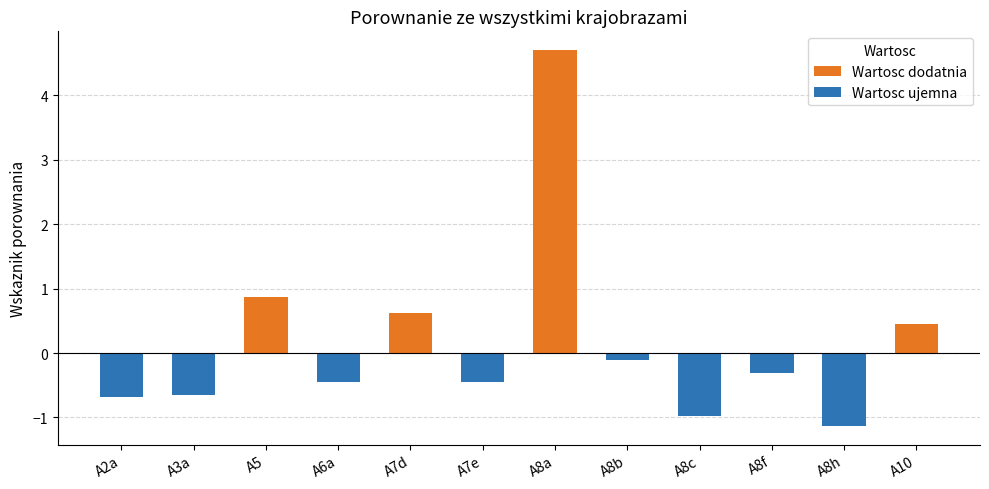

List the labels in order of value, smallest first.

A8h, A8c, A2a, A3a, A6a, A7e, A8f, A8b, A10, A7d, A5, A8a